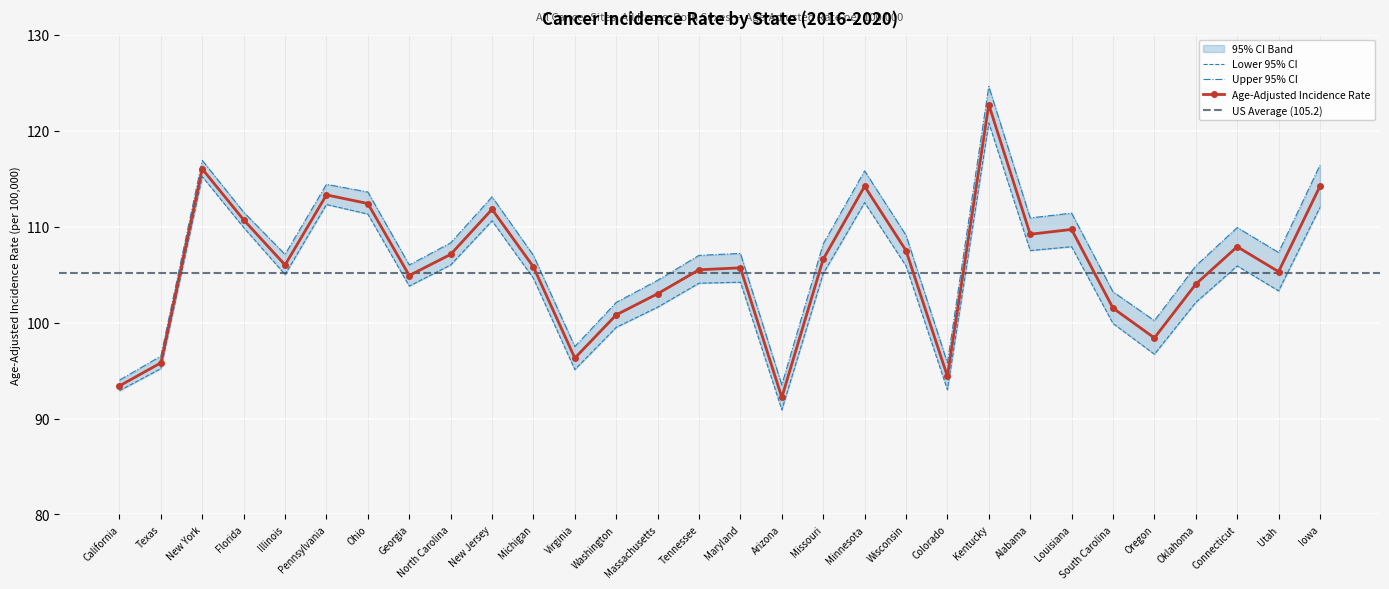

What is the lowest value of the Age-Adjusted Incidence Rate series?

92.2